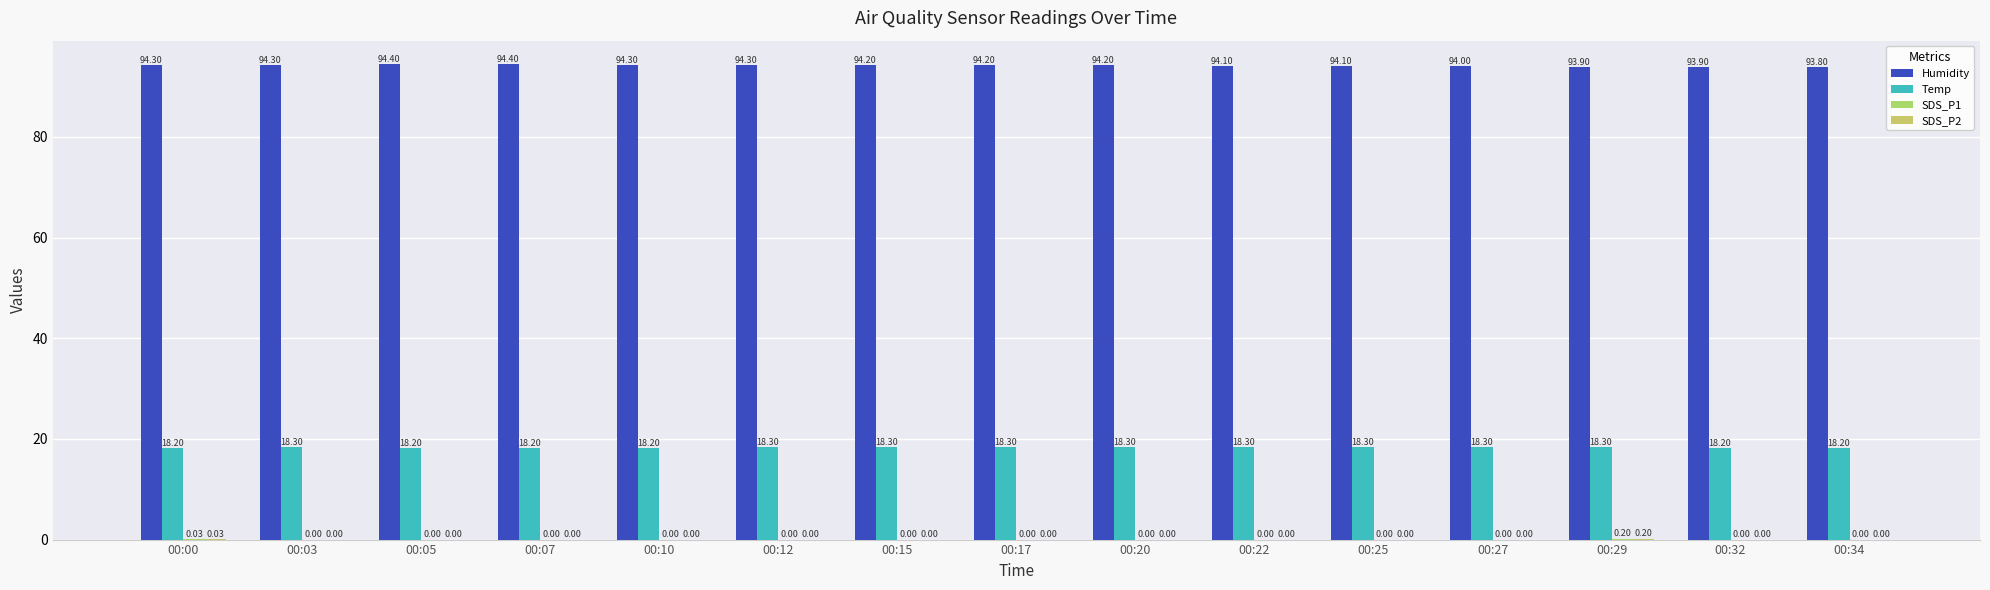

How many groups of bars are there?

15